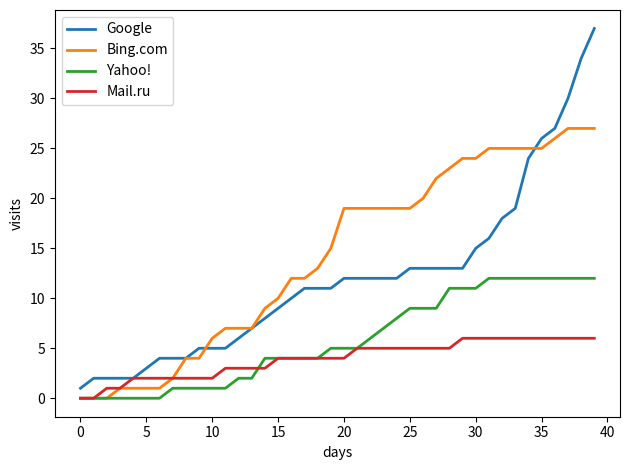

Which series has the largest range (max minus min)?

Google